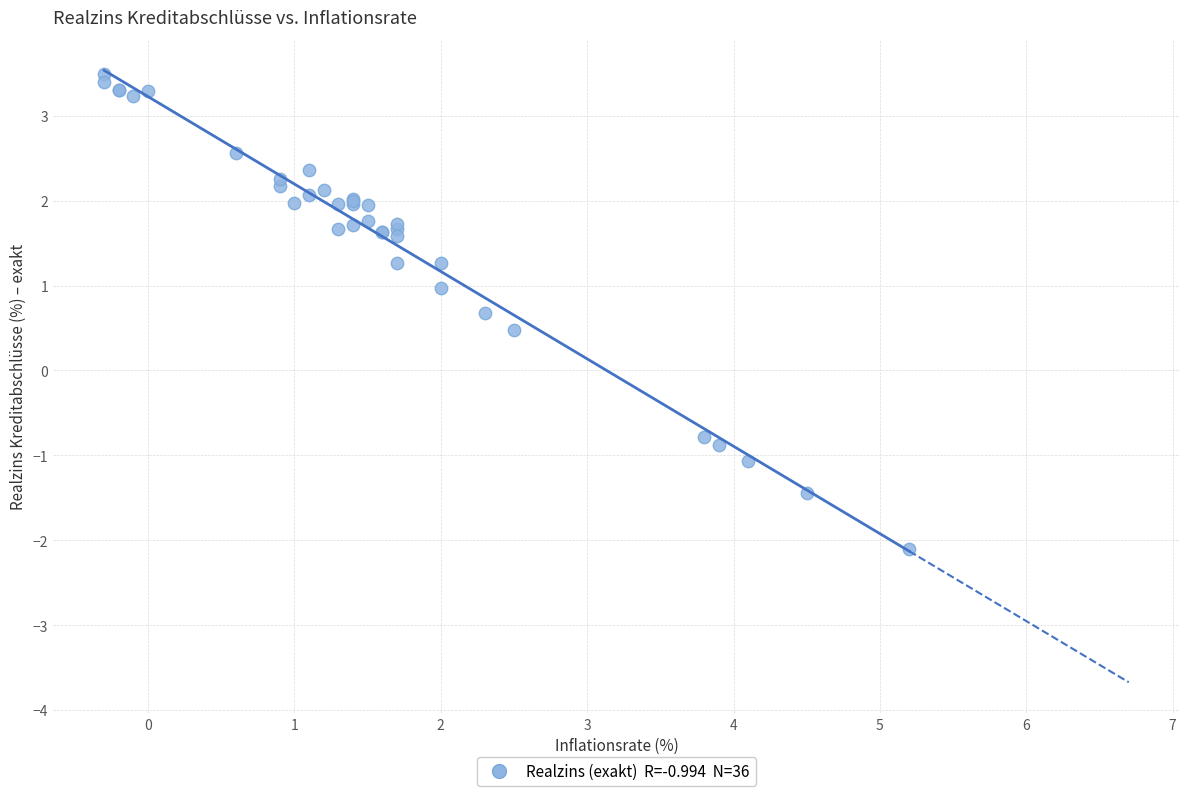

What Y value in the scatter plot is closest to 0?

0.5